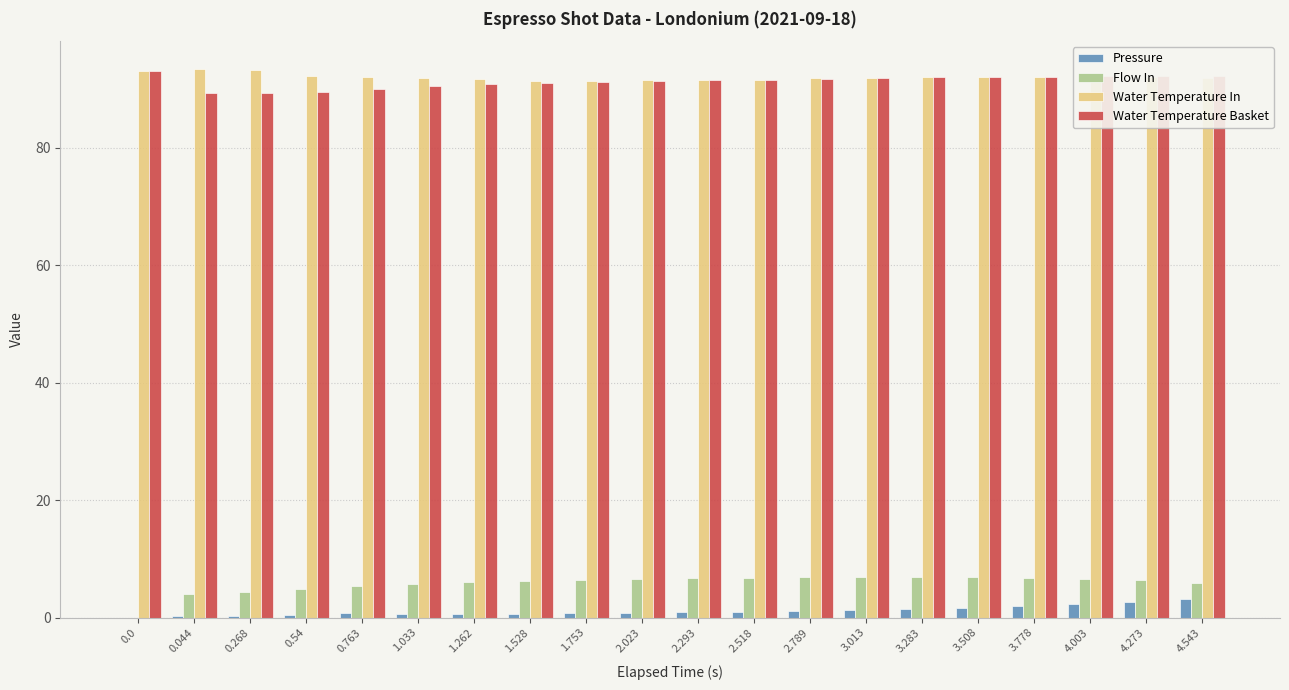

Is the value of Pressure at 2.789 greater than the value of Water Temperature Basket at 0.54?

No